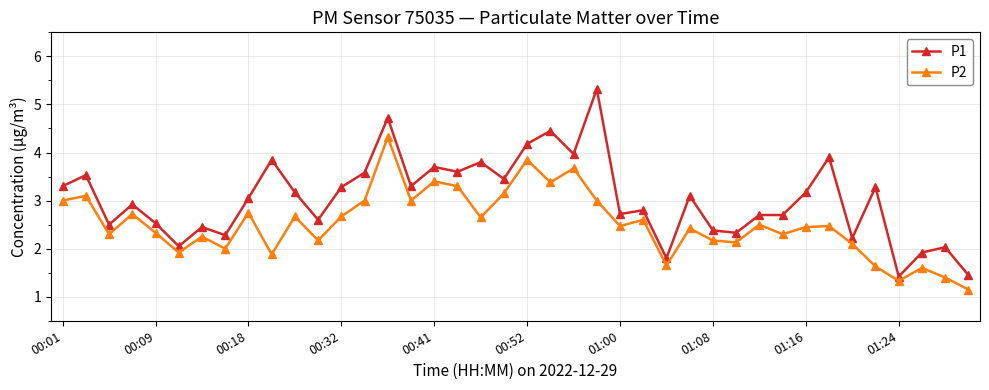

What is the difference between the second highest and second lowest values in the P2 series?

2.5